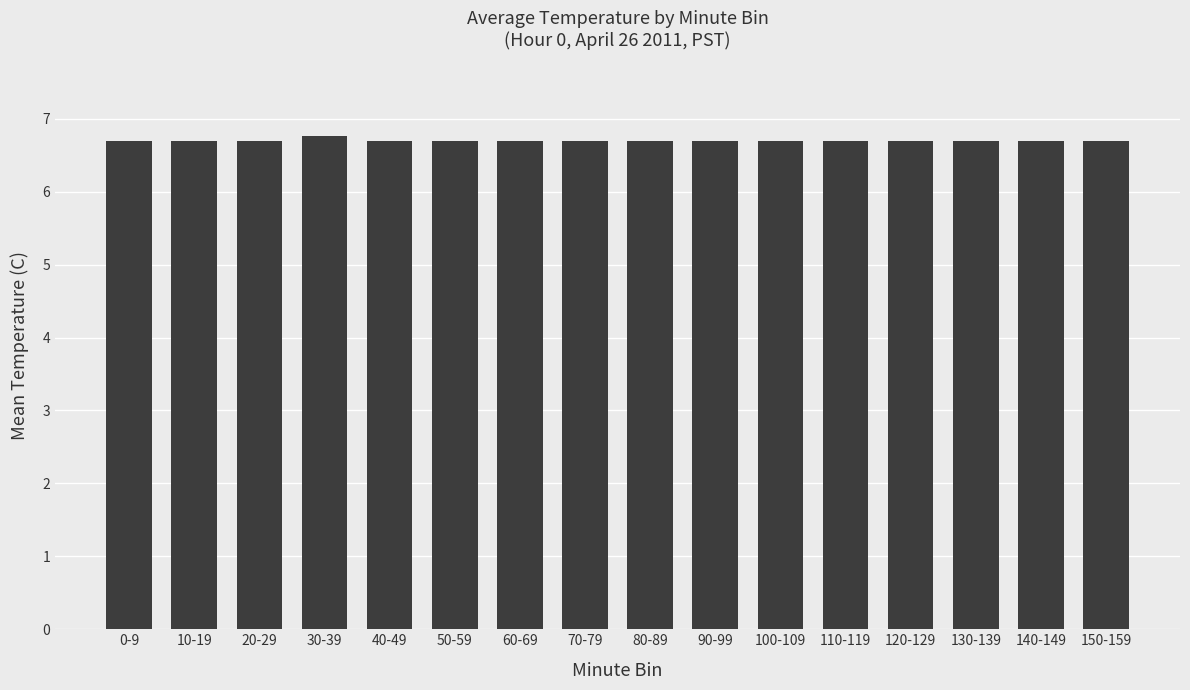

Approximately how many times larger is the value at 30-39 compared to 150-159?

1.0